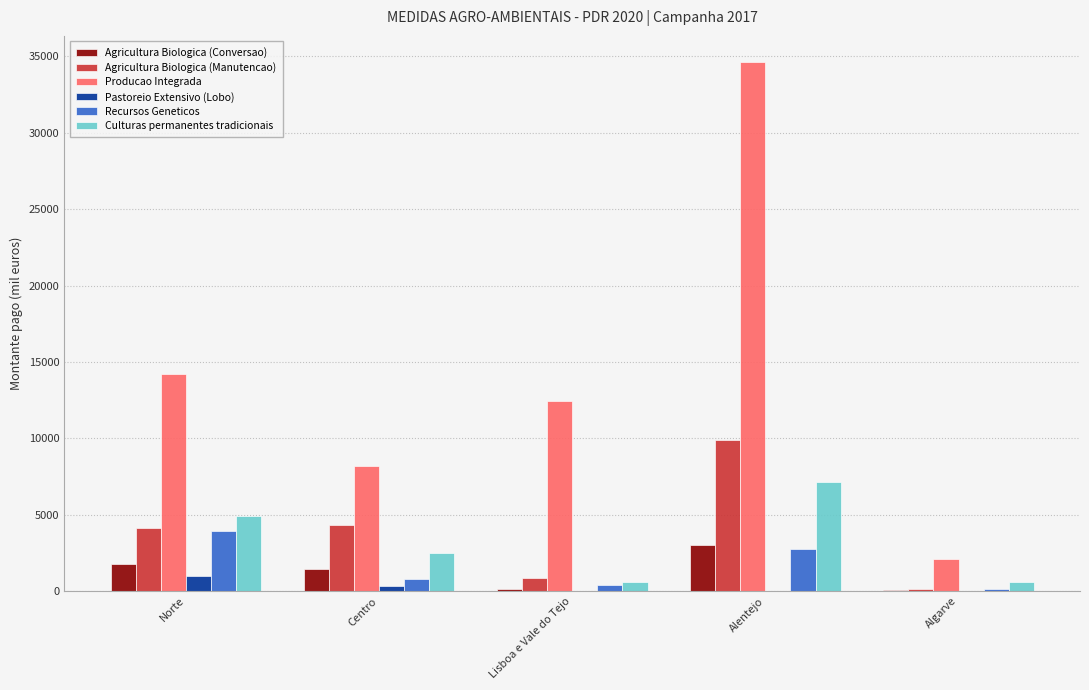

What is the maximum value shown in the chart?

34613.4